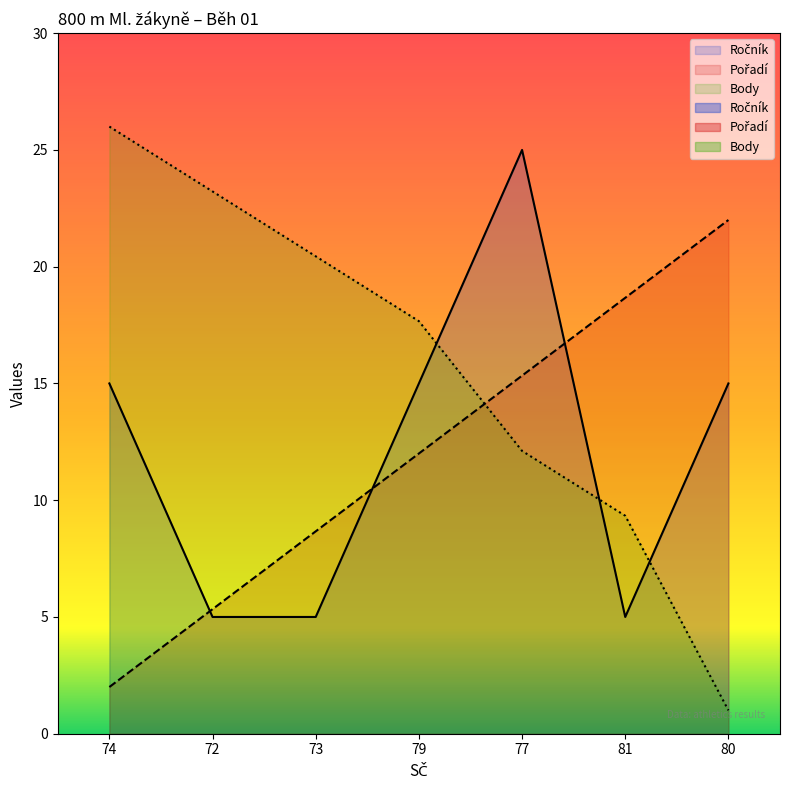

Which series has the largest total across all categories?

Body